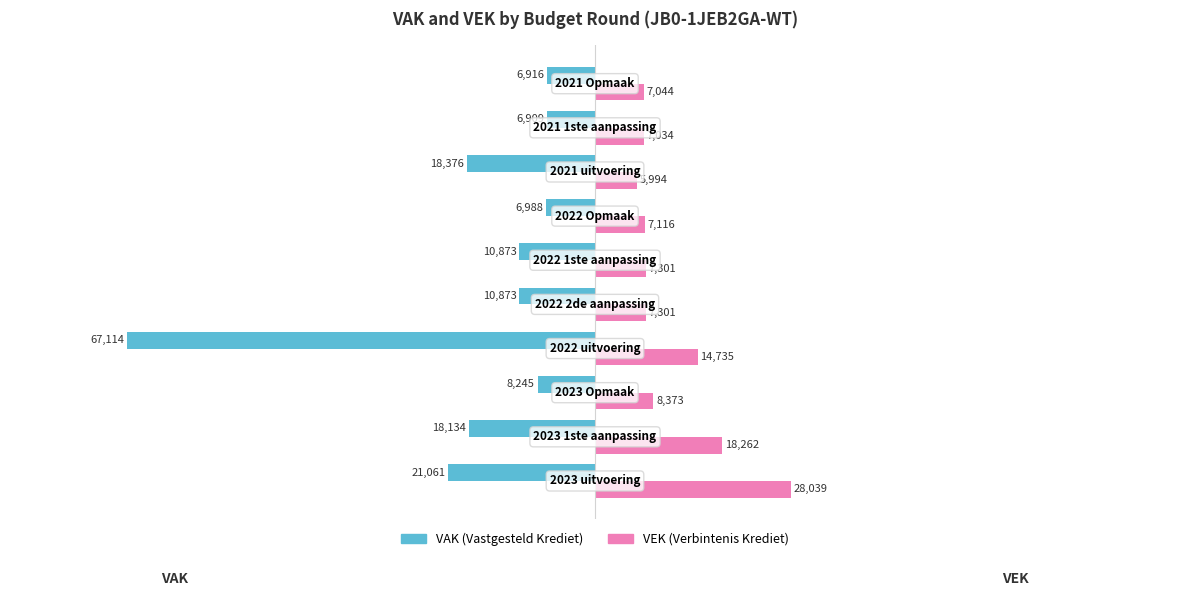

What is the maximum value shown in the chart?

28039